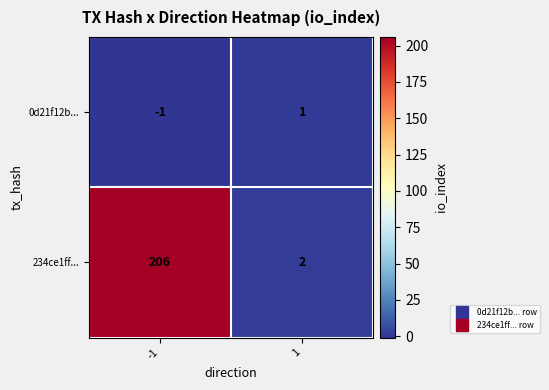

The 234ce1ff... series shows 206 at -1. True or false?

True